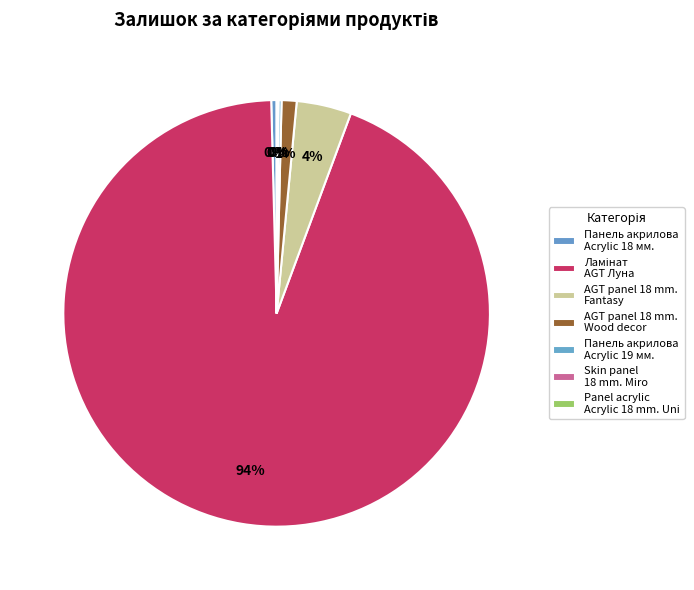

Rank the categories by value from lowest to highest.

Skin panel 18 mm. Miro, Panel acrylic Acrylic 18 mm. Uni, Панель акрилова Acrylic 18 мм., Панель акрилова Acrylic 19 мм., AGT panel 18 mm. Wood decor, AGT panel 18 mm. Fantasy, Ламінат AGT Луна